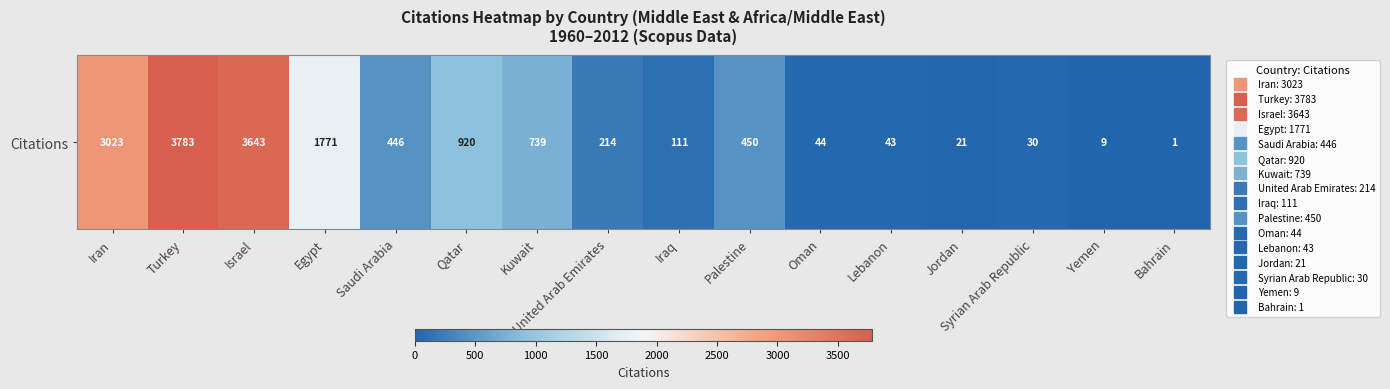

True or false: the data shows 1 at Bahrain.

False